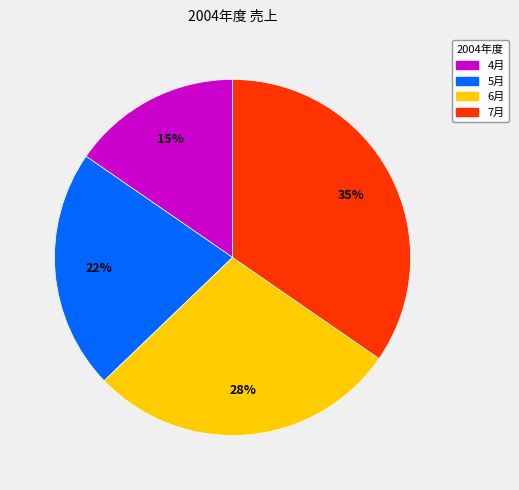

True or false: 4月 accounts for 21% of the total.

False